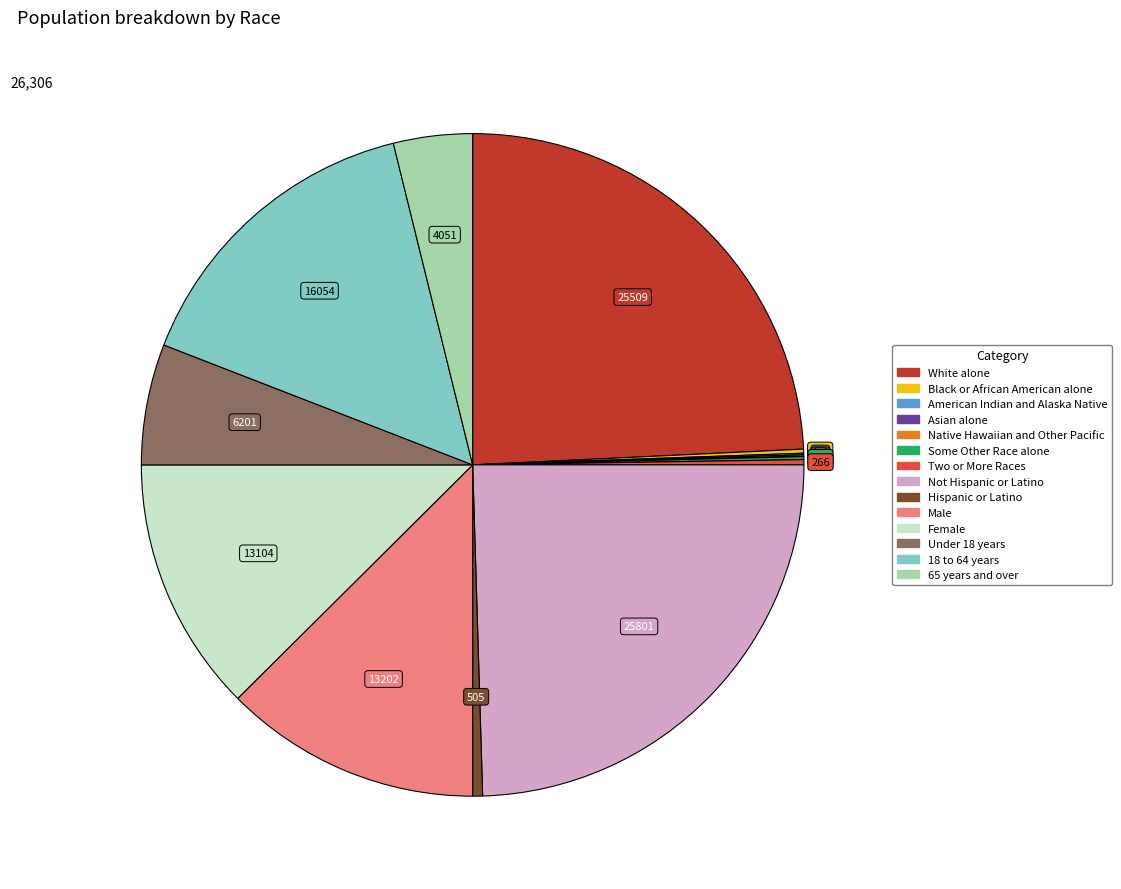

The Under 18 years slice represents 15% of the pie. True or false?

False